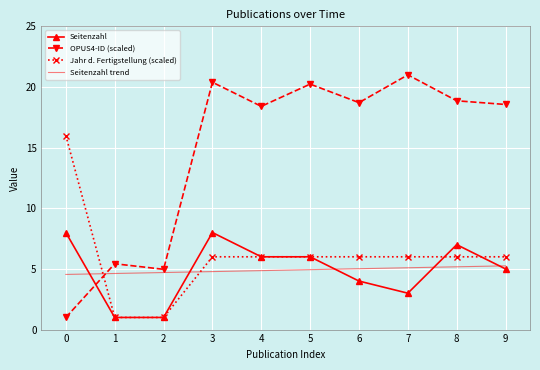

At how many categories does at least one series exceed 4?

10